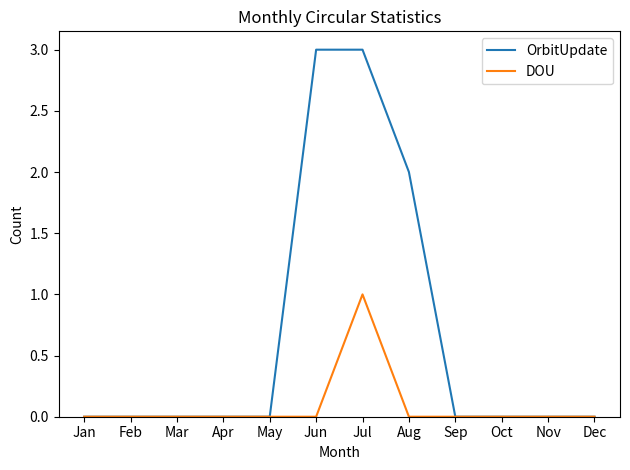

Is the value of OrbitUpdate at Aug greater than the value of DOU at Dec?

Yes